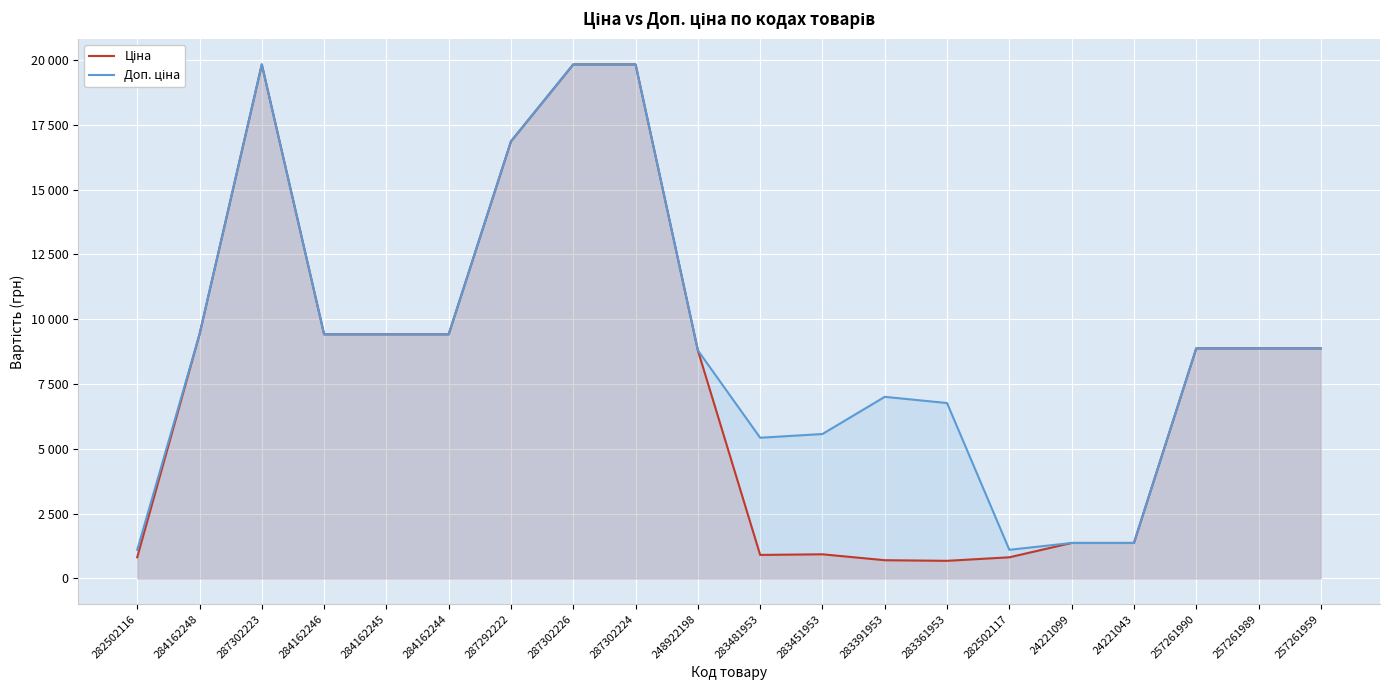

True or false: Доп. ціна and Ціна intersect in this chart.

True